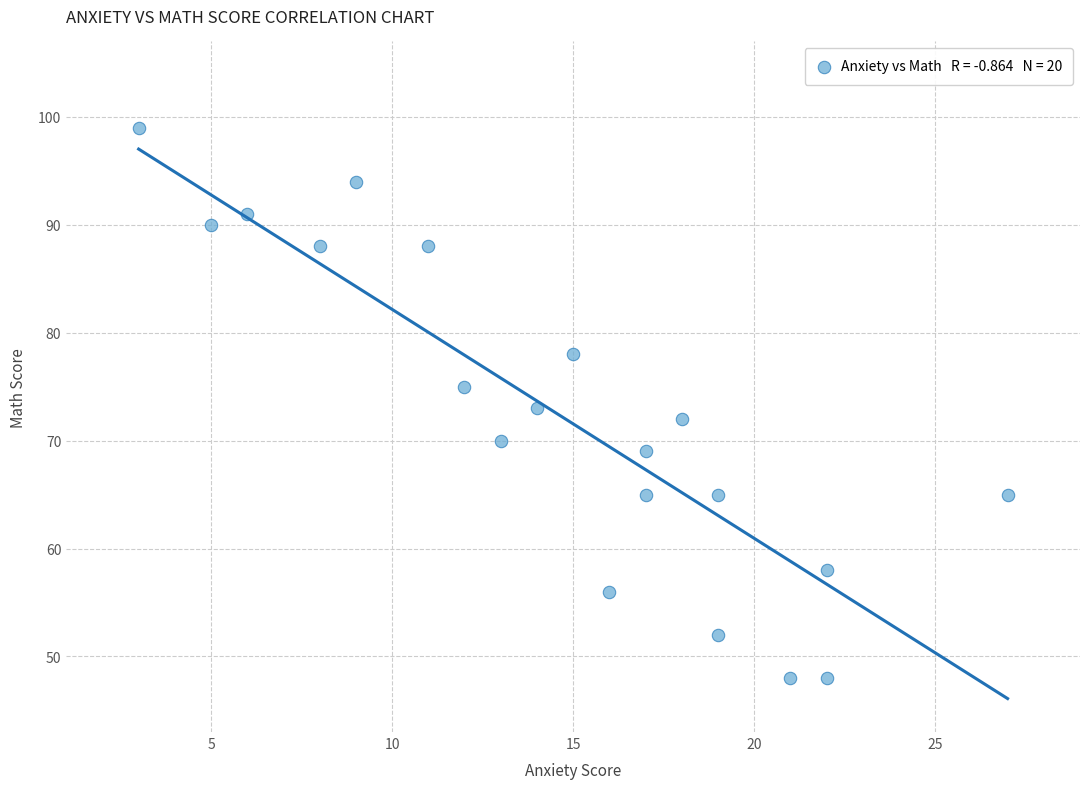

What is the range of Y values (max minus min)?

51